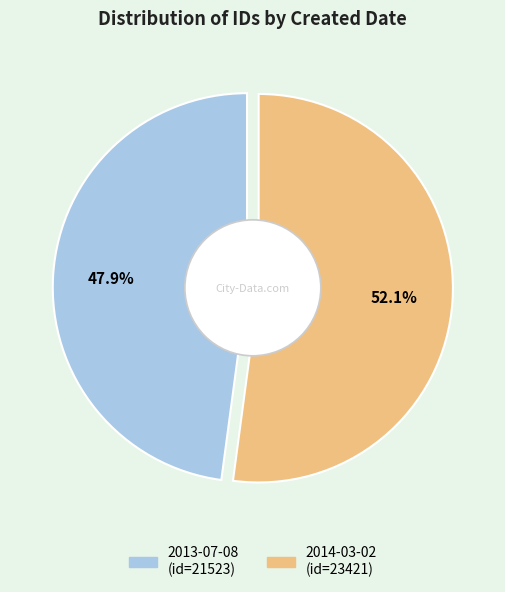

Combined, what portion of the pie is 2013-07-08 and 2014-03-02?

100.0%